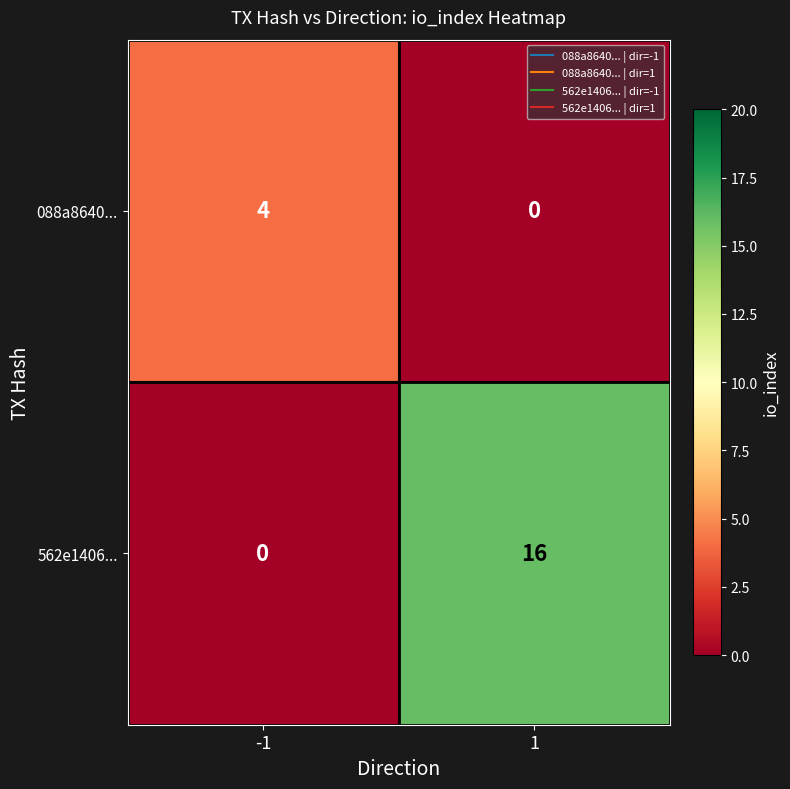

Reading right to left, list all the values displayed in this chart.

088a8640...: 1=0	-1=4
562e1406...: 1=16	-1=0